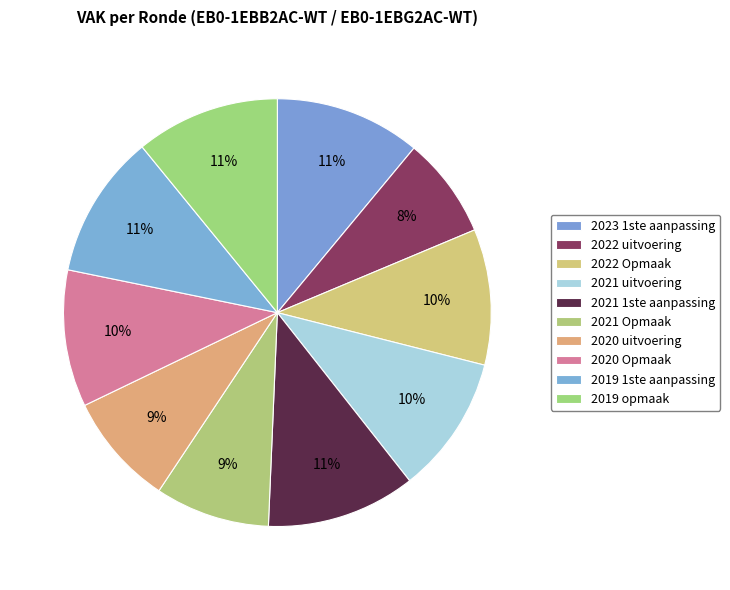

How many segments does this pie chart have?

10